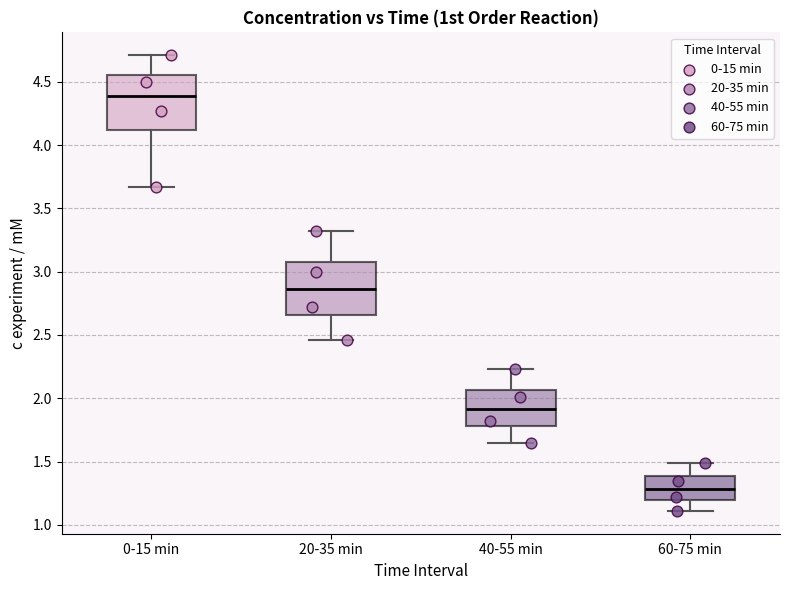

Reading left to right, transcribe this box plot: for each box, give where its median line is, the range the box spans, and where its two whiskers end, as read against the y-axis. The values are not printed on the chart, so give them approximately, as read against the axis.

0-15 min: median 4.40, box 4.10 to 4.55, whiskers 3.65 to 4.70
20-35 min: median 2.85, box 2.65 to 3.10, whiskers 2.45 to 3.30
40-55 min: median 1.90, box 1.80 to 2.05, whiskers 1.65 to 2.25
60-75 min: median 1.30, box 1.20 to 1.40, whiskers 1.10 to 1.50